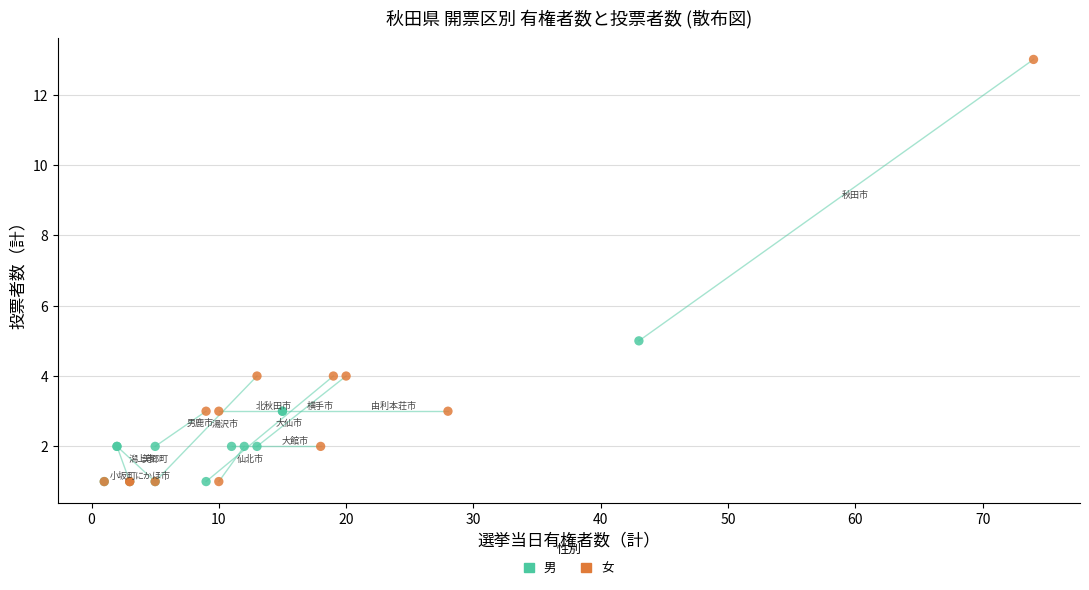

Which series has the largest Y range (max minus min)?

女